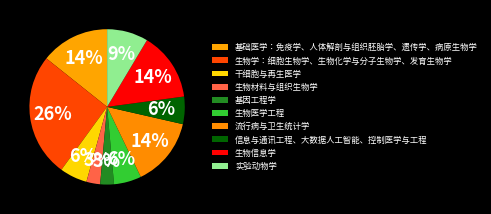

Which has a higher value, 实验动物学 or 生物材料与组织生物学?

实验动物学